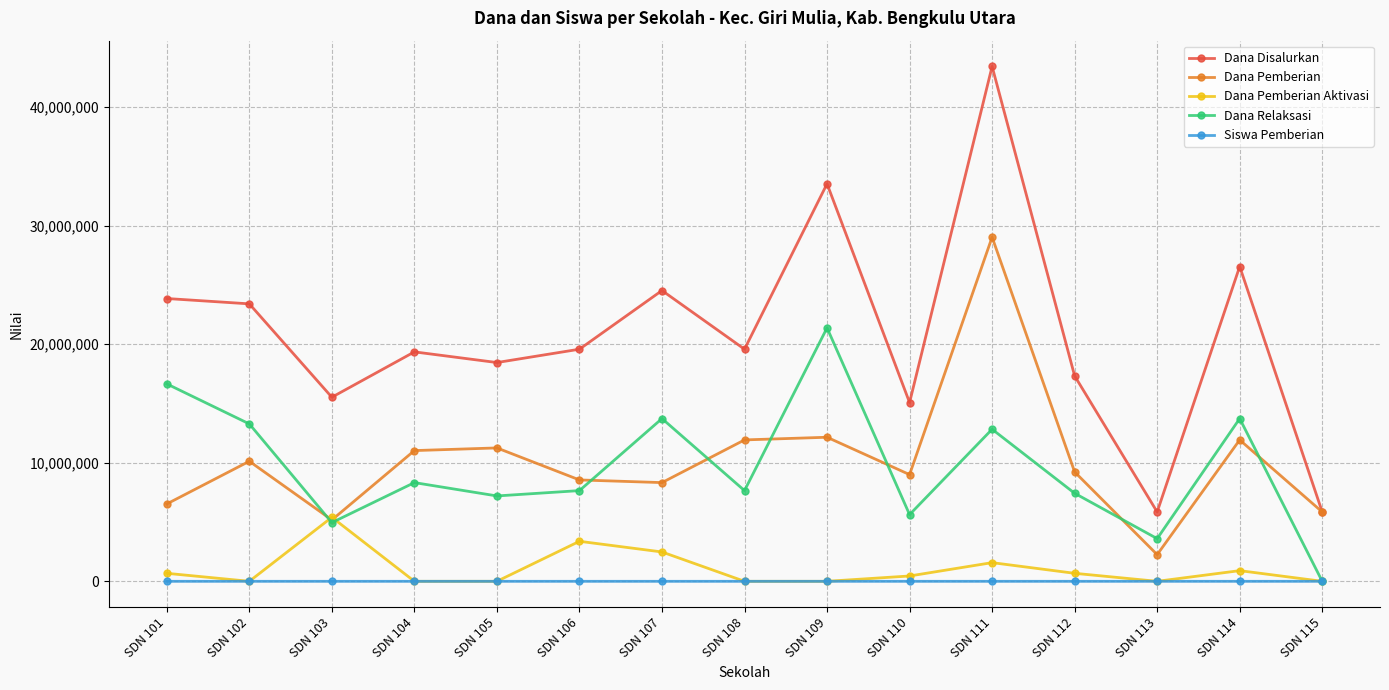

True or false: Siswa Pemberian has a value of 29 at SDN 108.

True